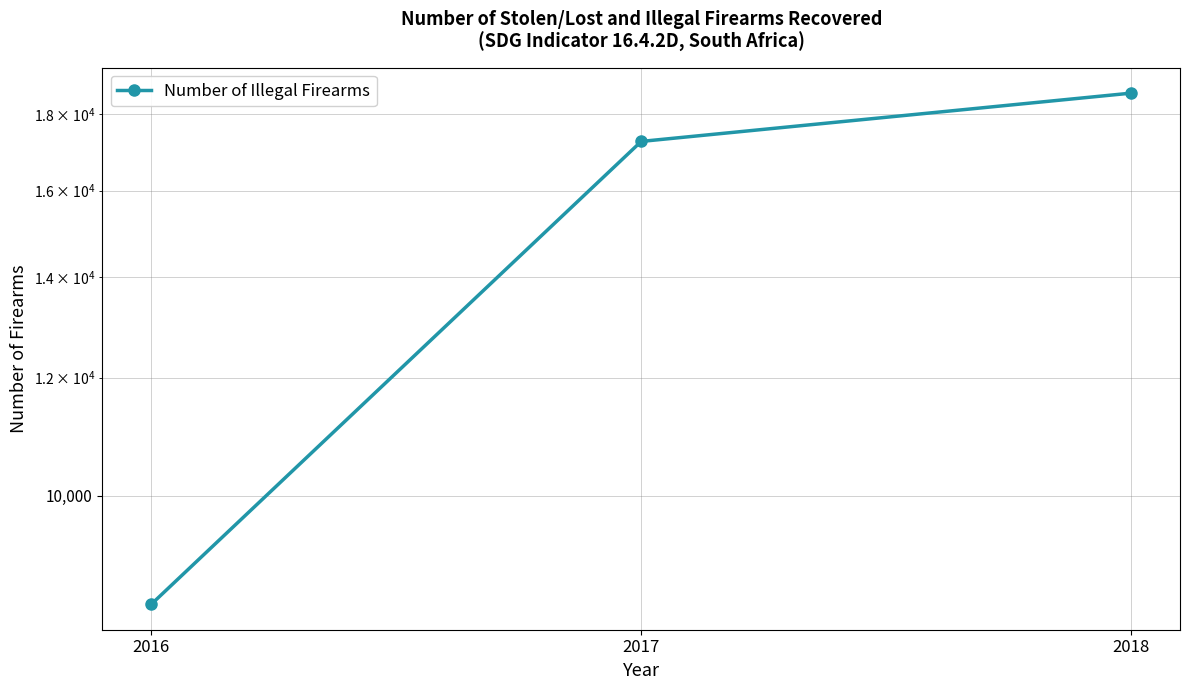

What is the difference between the values at 2016 and 2018?

10127